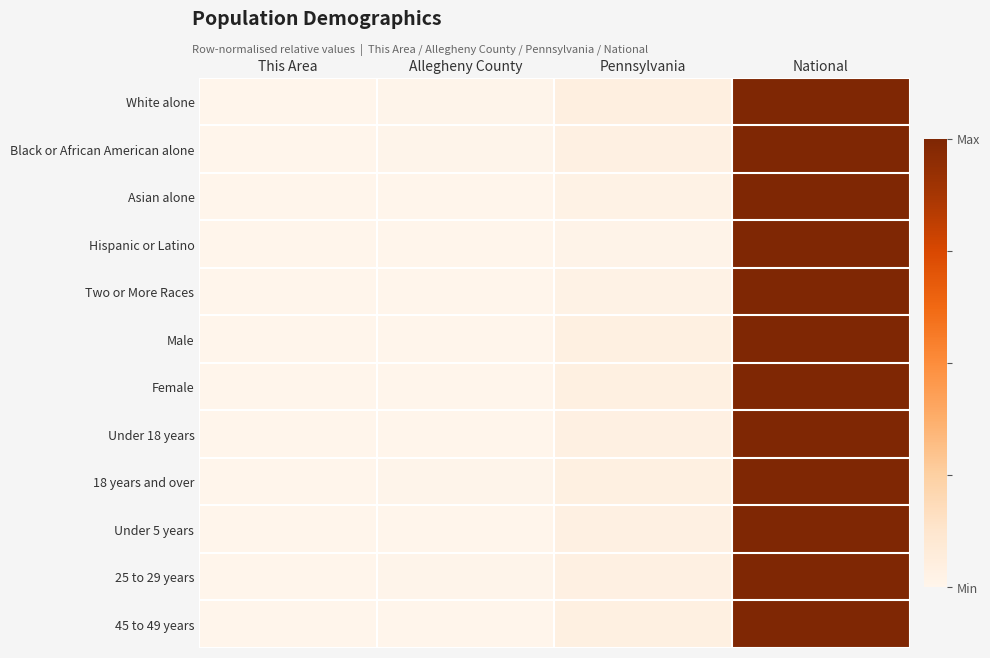

Between This Area and National, which is larger?

National